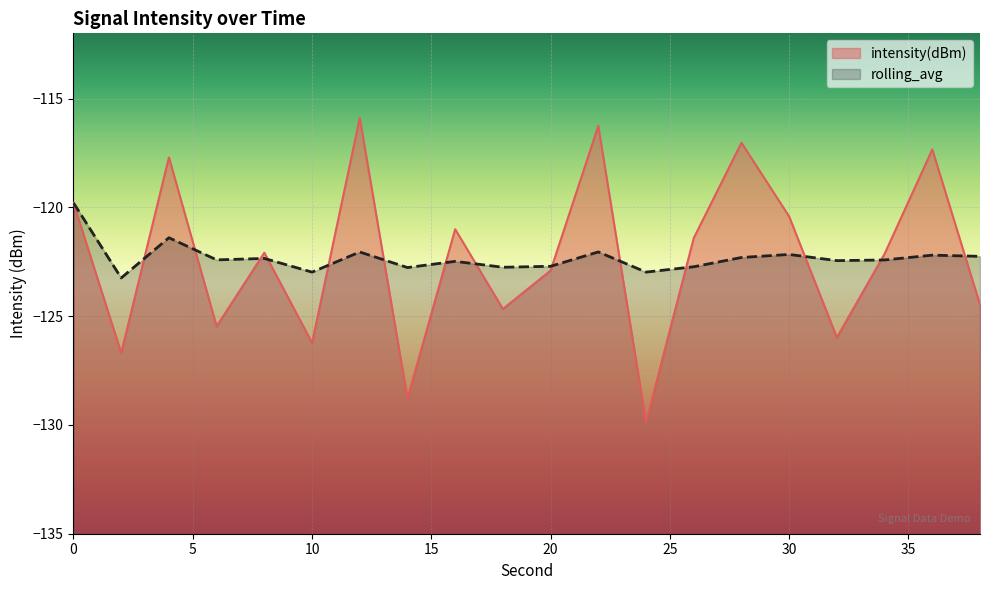

Where is the first local minimum for rolling_avg?

2